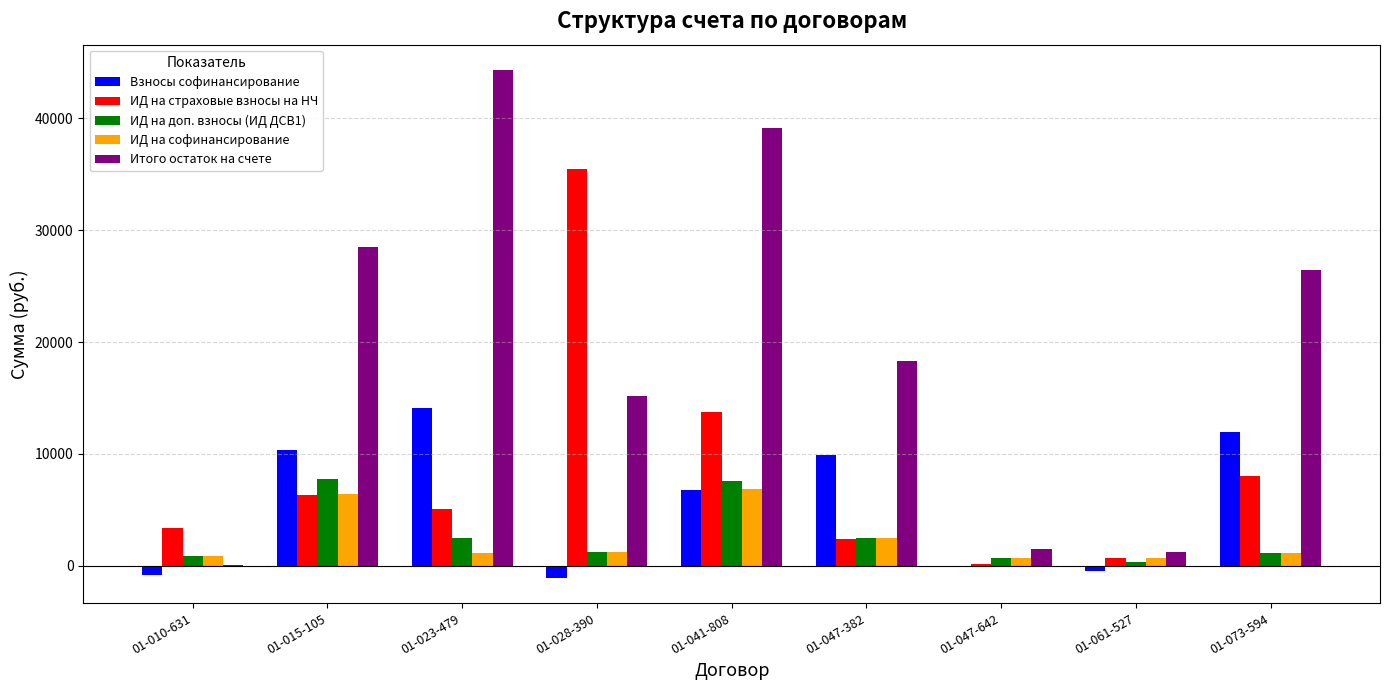

What is the sum of the Итого остаток на счете values at 01-041-808 and 01-047-642?

40648.5